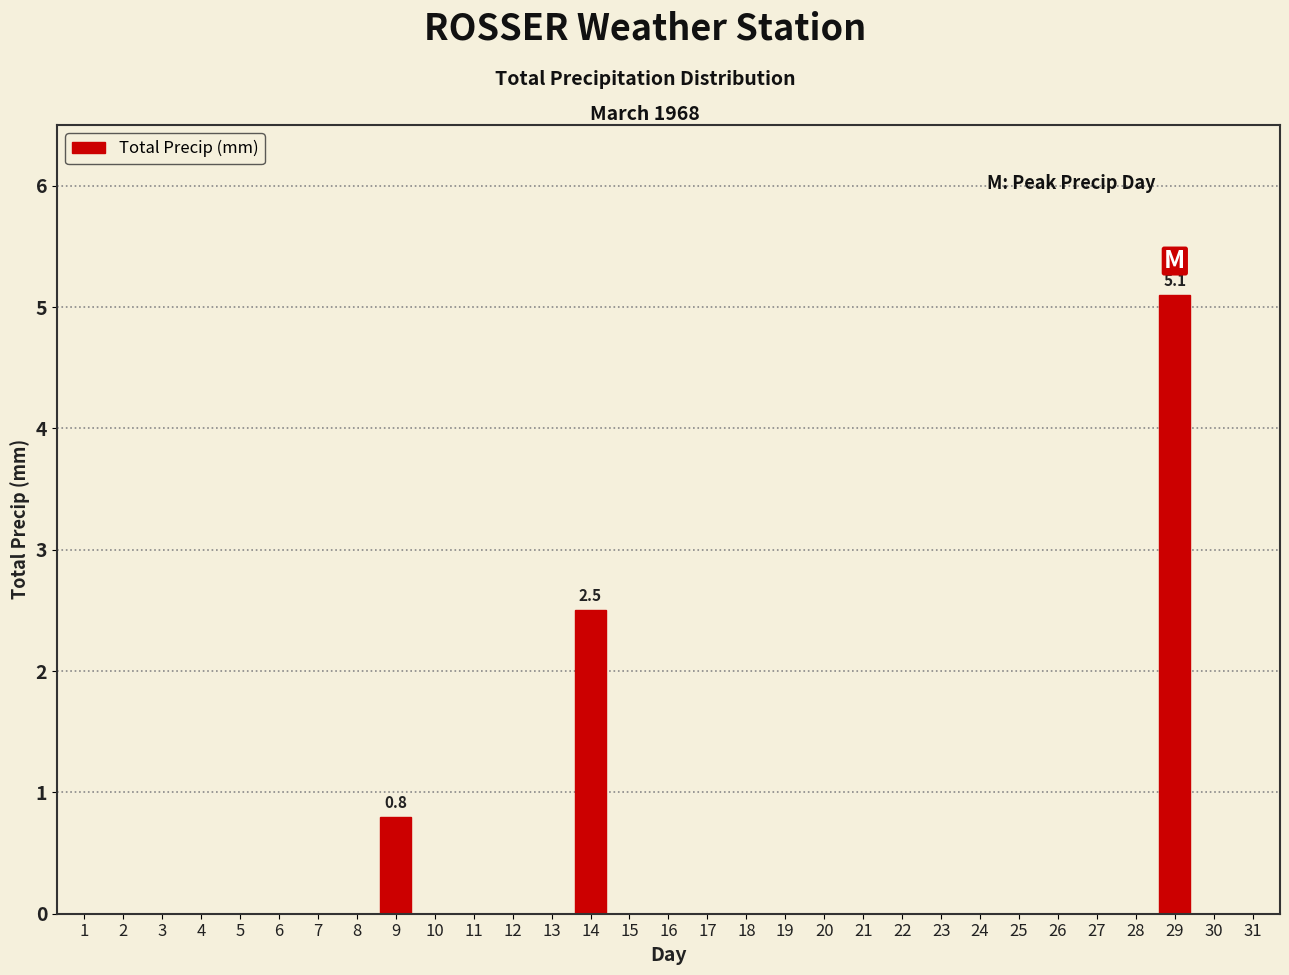

Which label corresponds to the largest value in the chart?

29